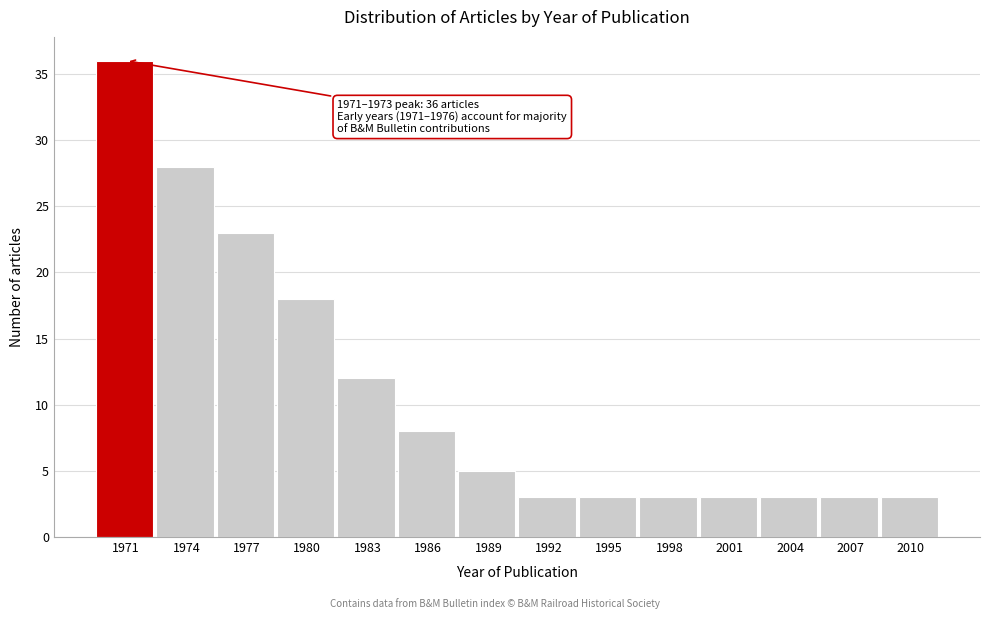

Reading right to left, list all the values displayed in this chart.

3	3	3	3	3	3	3	5	8	12	18	23	28	36